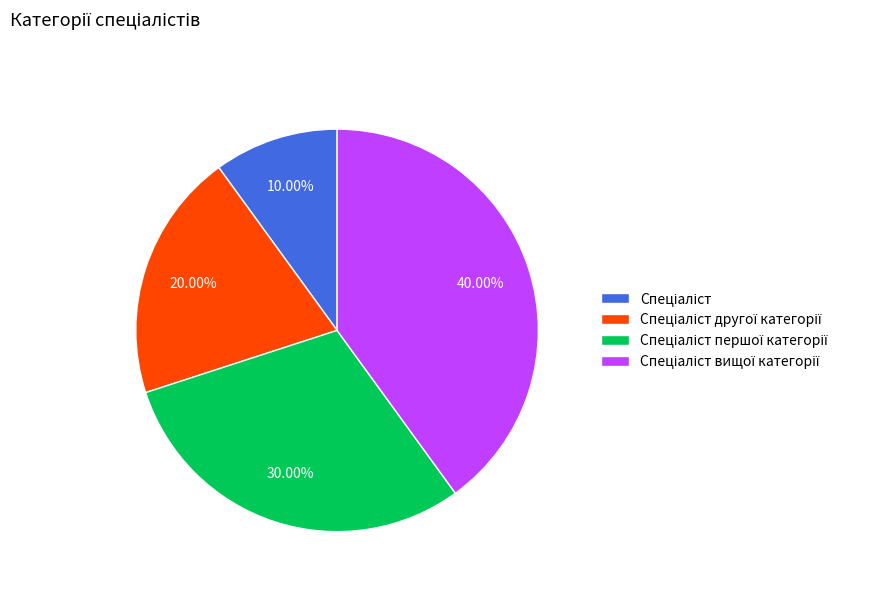

Does any single category account for the majority?

No